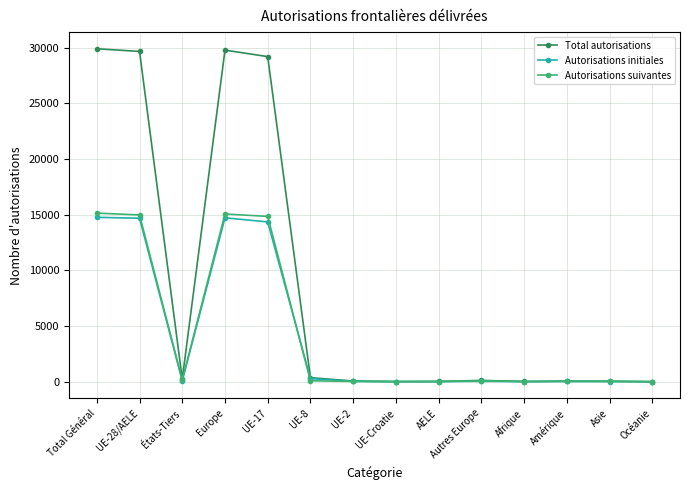

Where is the first local minimum for Total autorisations?

États-Tiers